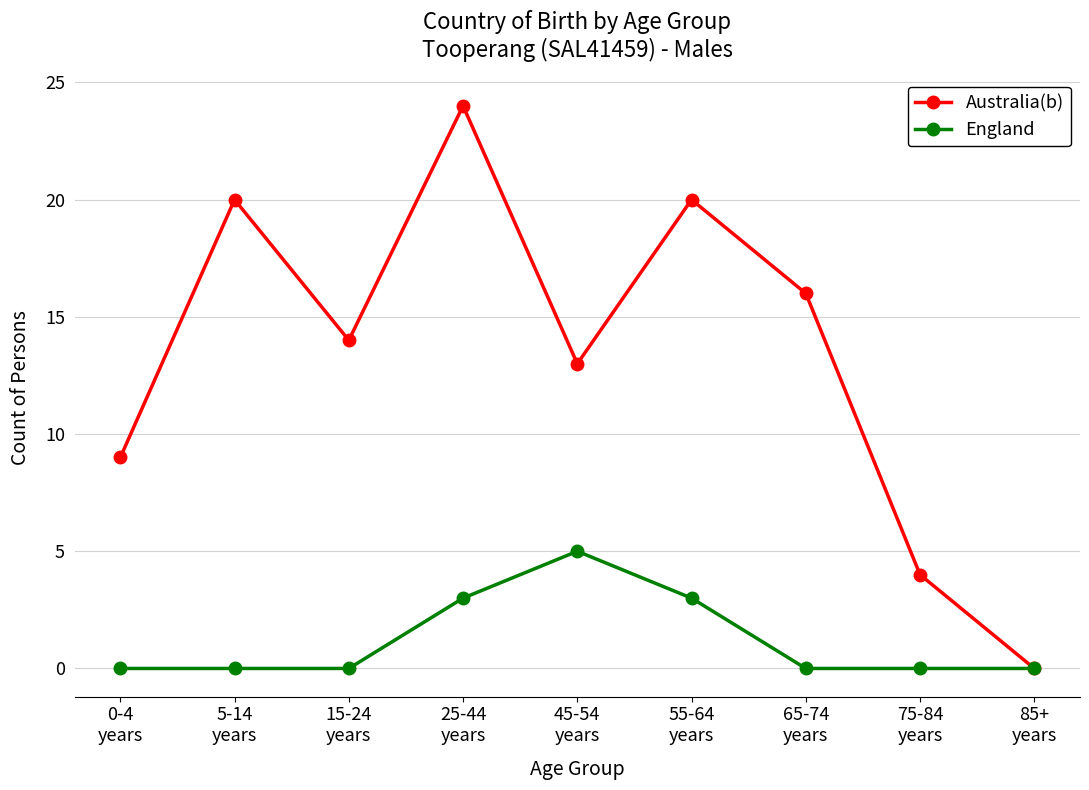

Rank the series by their maximum value, from highest to lowest.

Australia(b), England